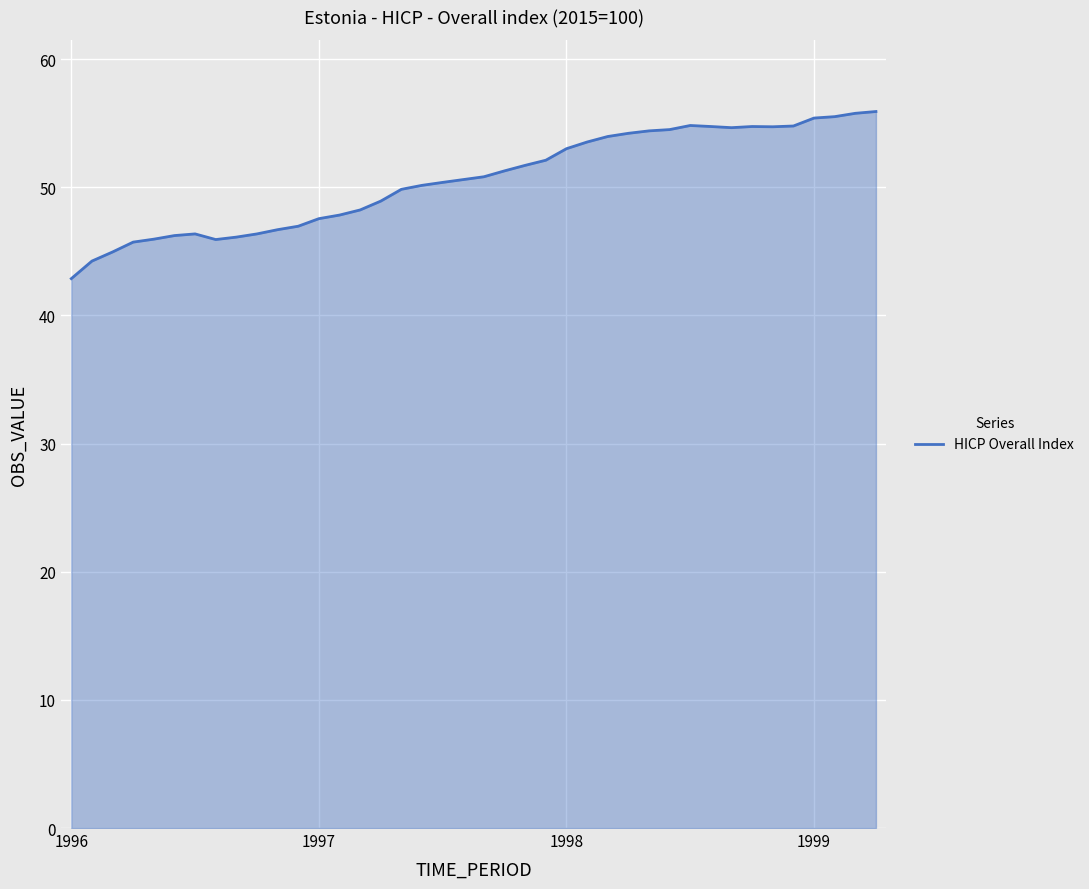

What is the difference between the maximum and minimum values?

13.0